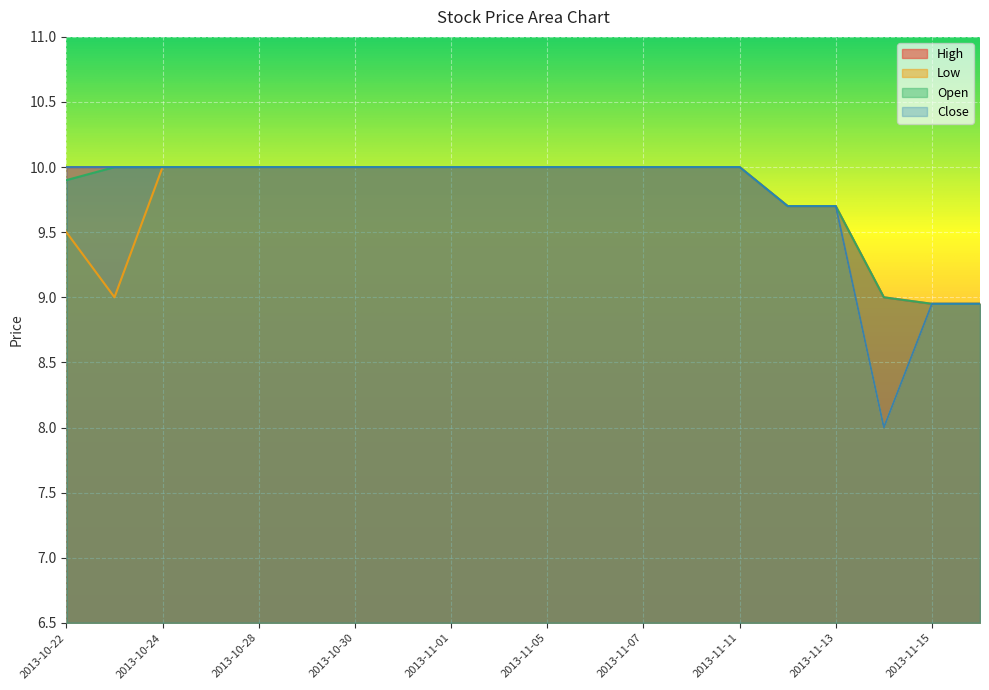

Which category has the lowest value in the High series?

2013-11-15